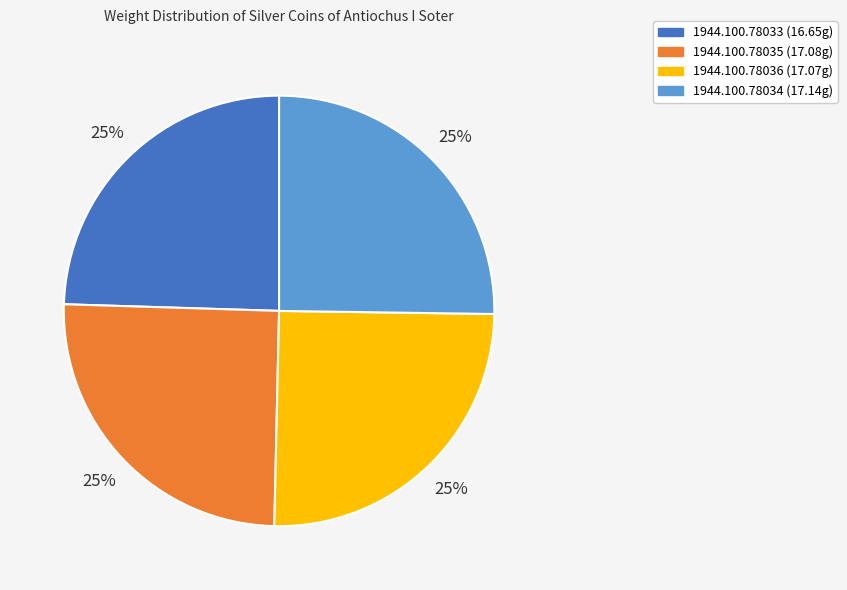

To the nearest percent, what percentage of the pie is 1944.100.78035?

25%